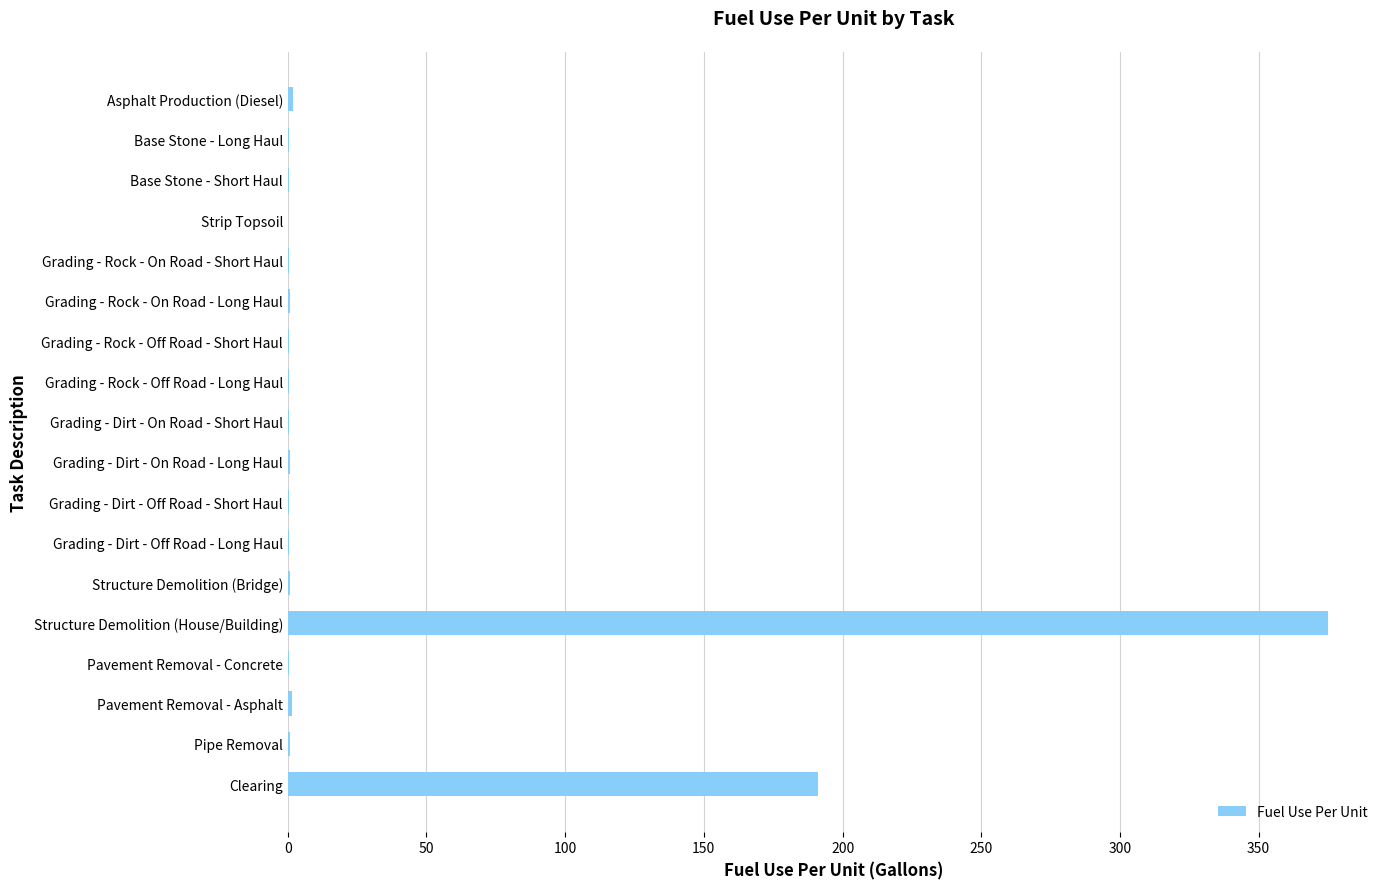

What is the maximum value shown in the chart?

375.0